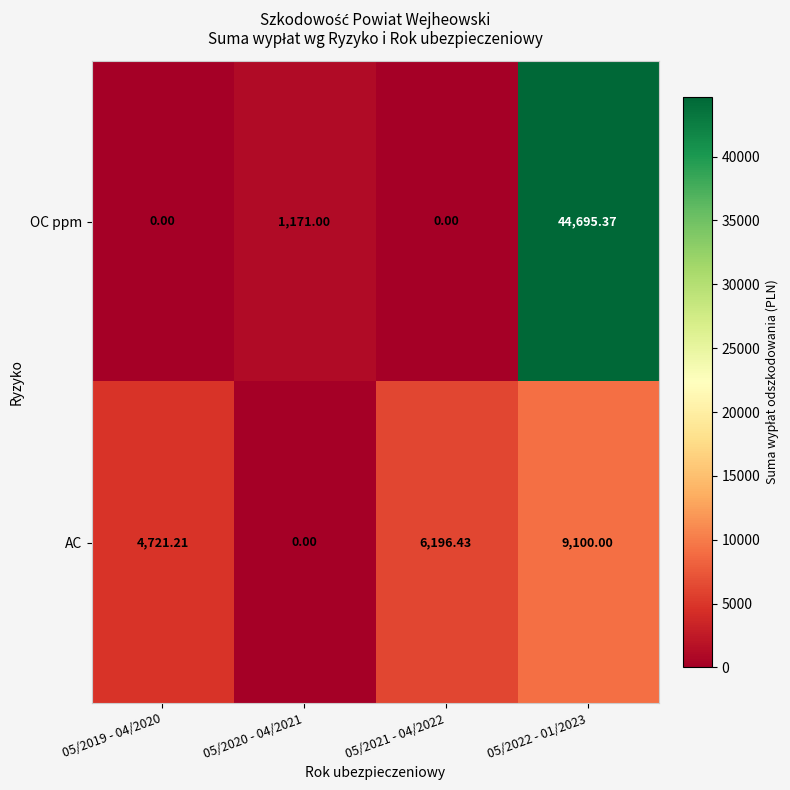

Which series changed the most between 05/2019 - 04/2020 and 05/2022 - 01/2023?

OC ppm